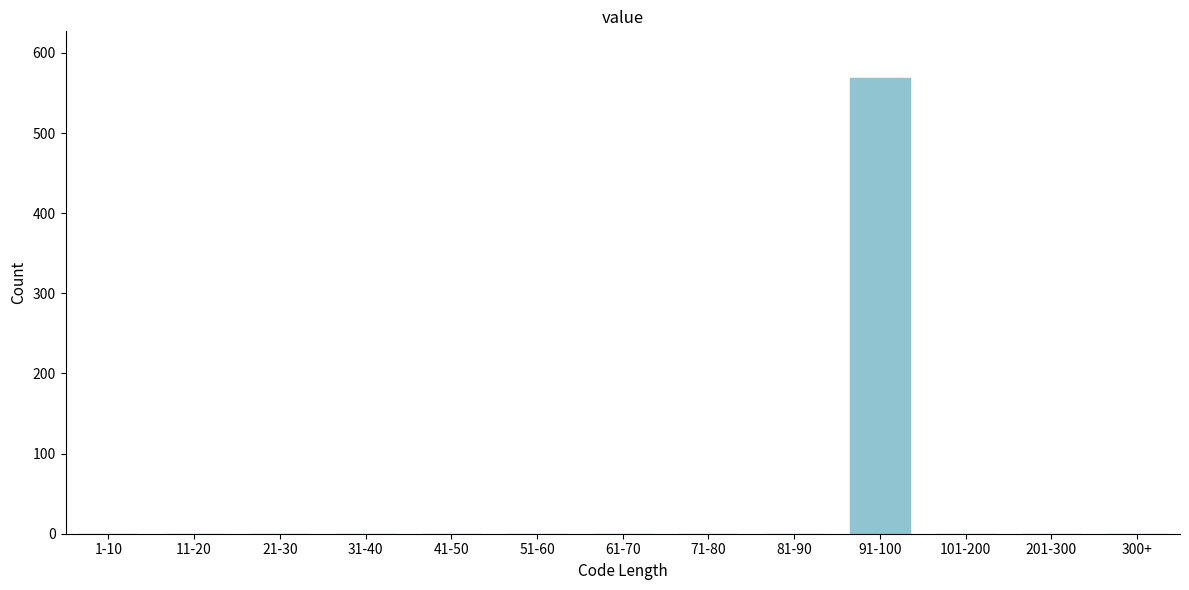

Reading left to right, extract all data points from this chart.

1-10=0	11-20=0	21-30=0	31-40=0	41-50=0	51-60=0	61-70=0	71-80=0	81-90=0	91-100=569	101-200=0	201-300=0	300+=0